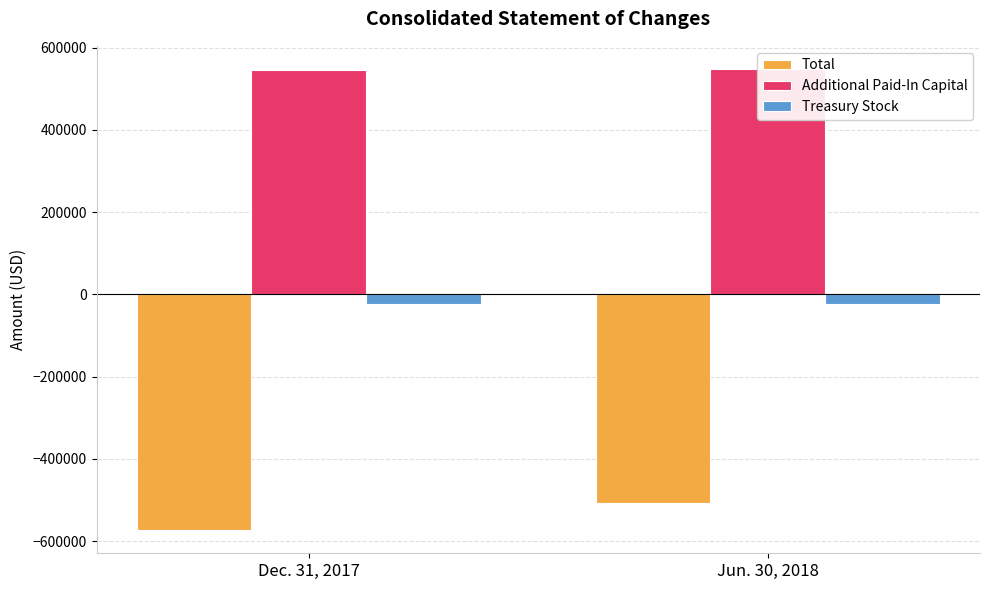

Are the bars grouped side by side (vs. stacked)?

Yes